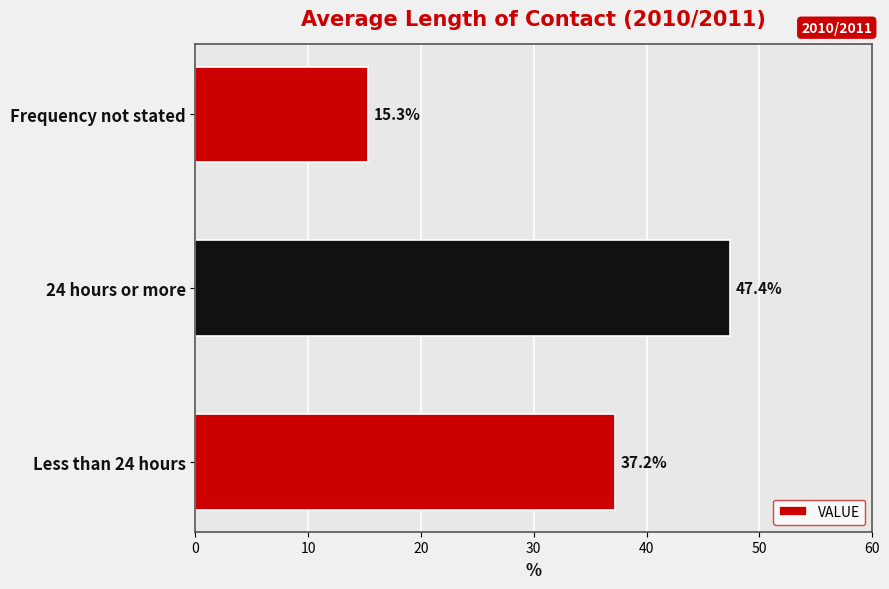

Where is the data nearest to the value 31?

Less than 24 hours